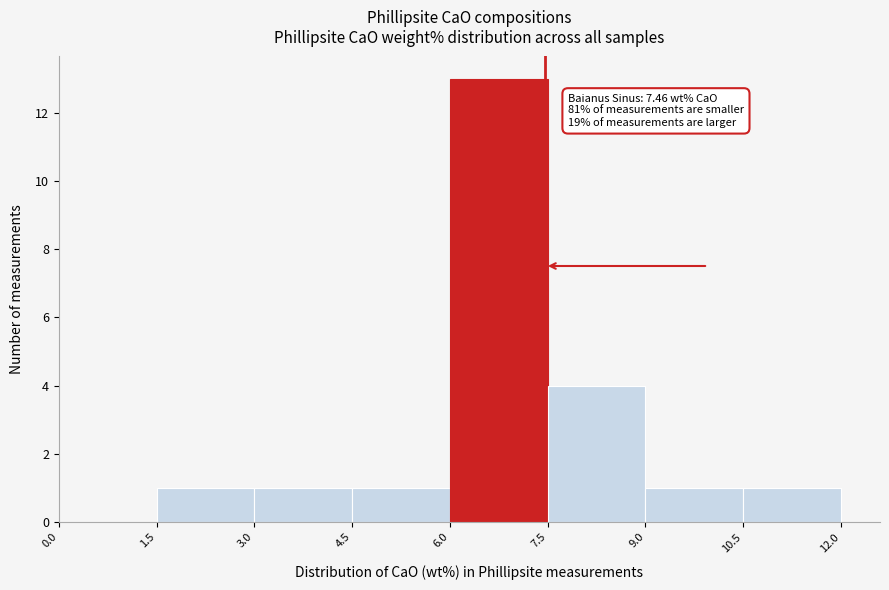

Over which range of the x-axis is the bar tallest?

6.0 to 7.5